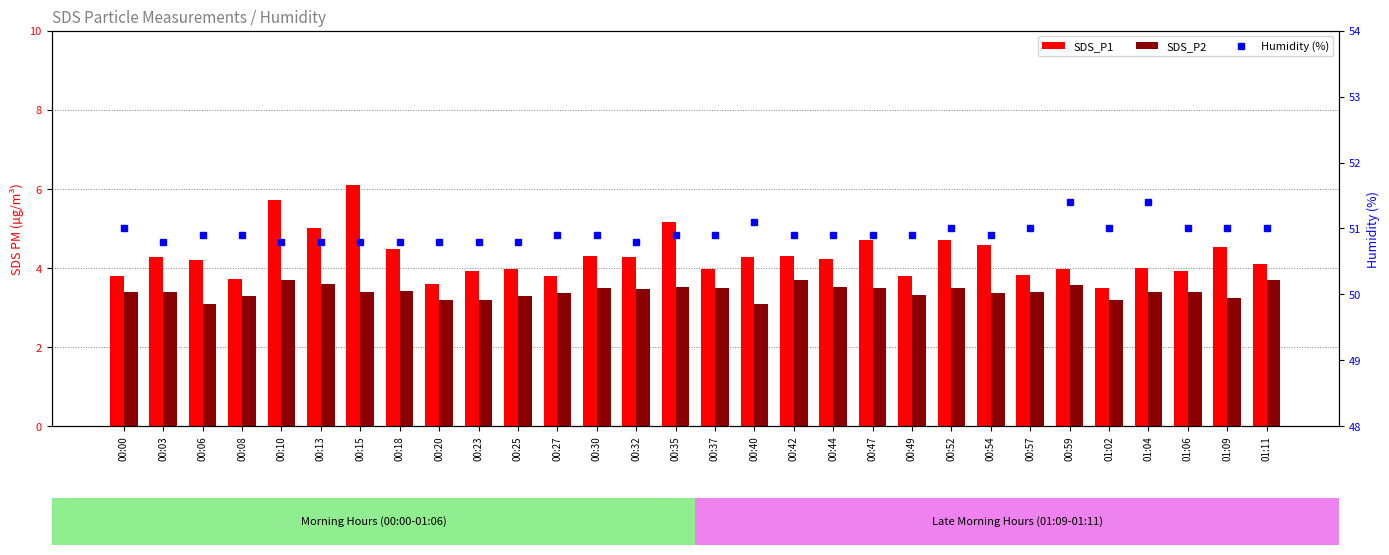

What is the sum of the Humidity (%) values at 00:27 and 00:06?

101.8